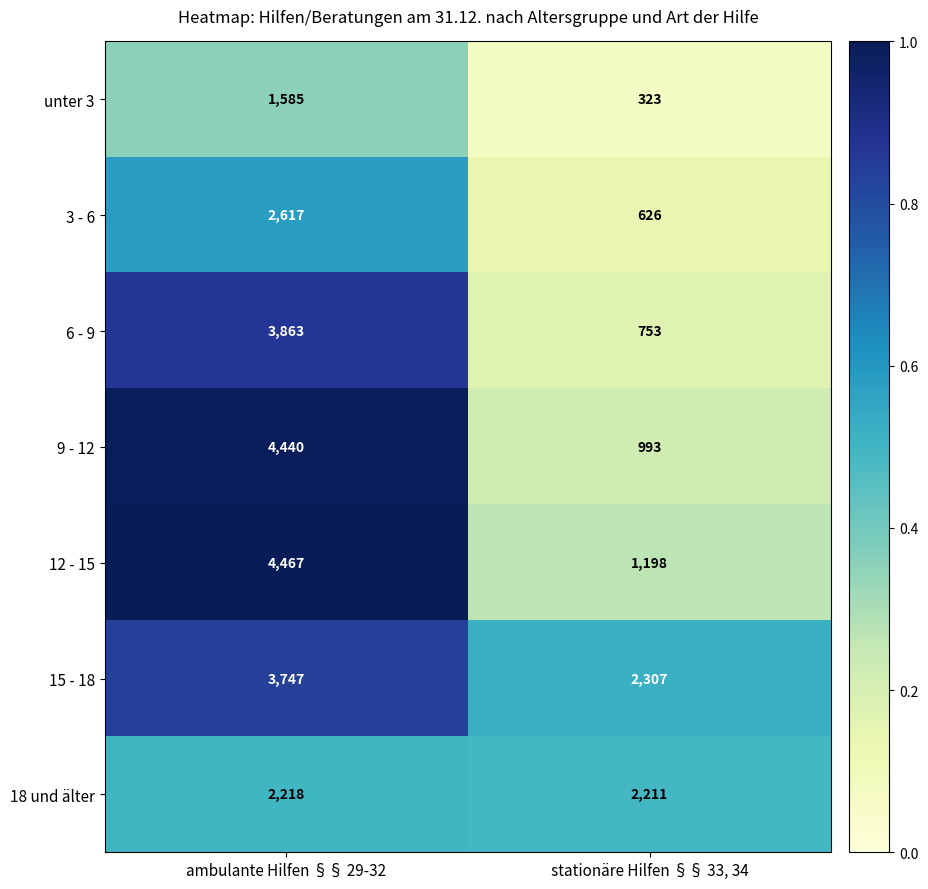

Between ambulante Hilfen §§ 29-32 and stationäre Hilfen §§ 33, 34, which series saw the biggest shift?

9 - 12